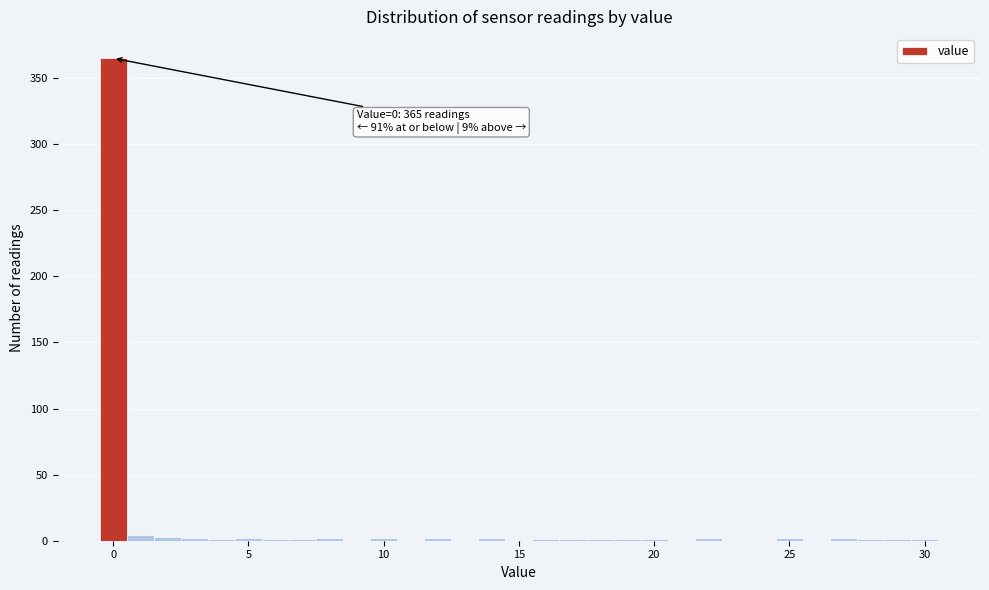

Read against the x-axis, roughly where is the centre of the tallest bar?

0.0